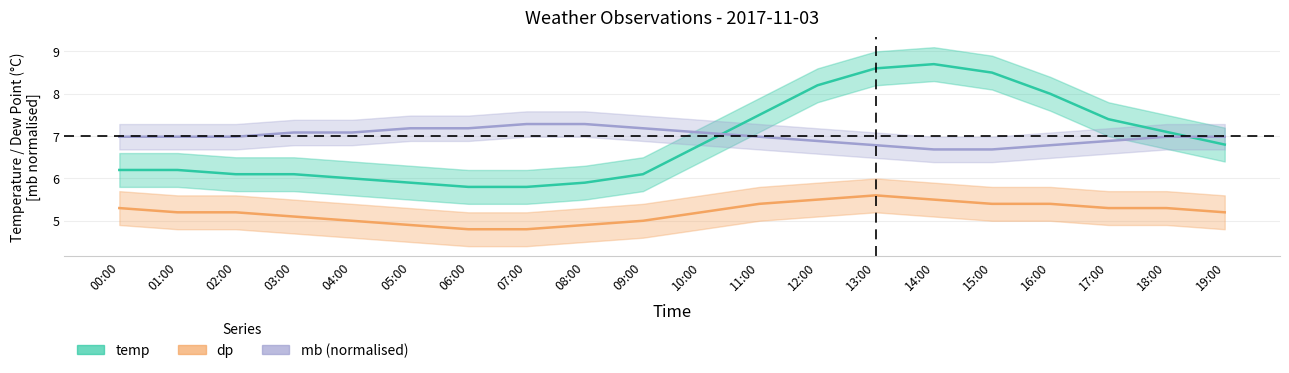

What position from the left is 17:00?

18